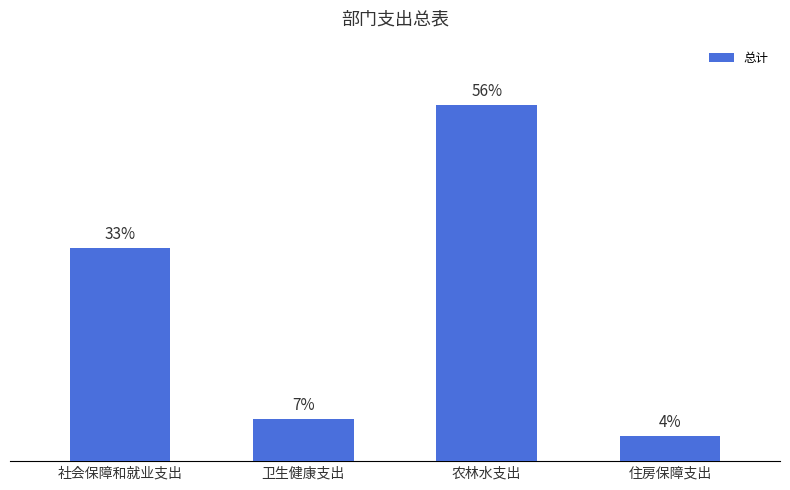

Which category has the highest value across all series?

农林水支出